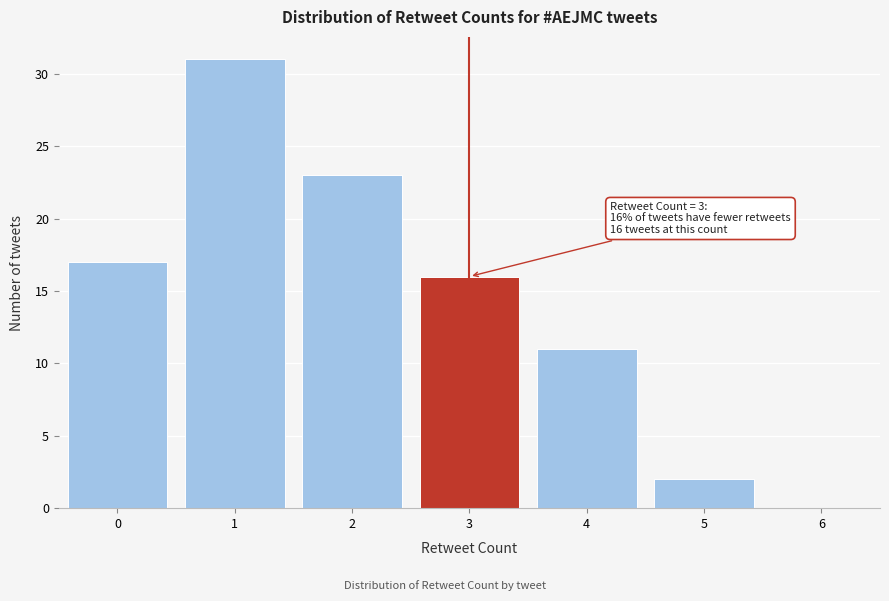

Which range on the x-axis has the tallest bar?

0.5 to 1.5